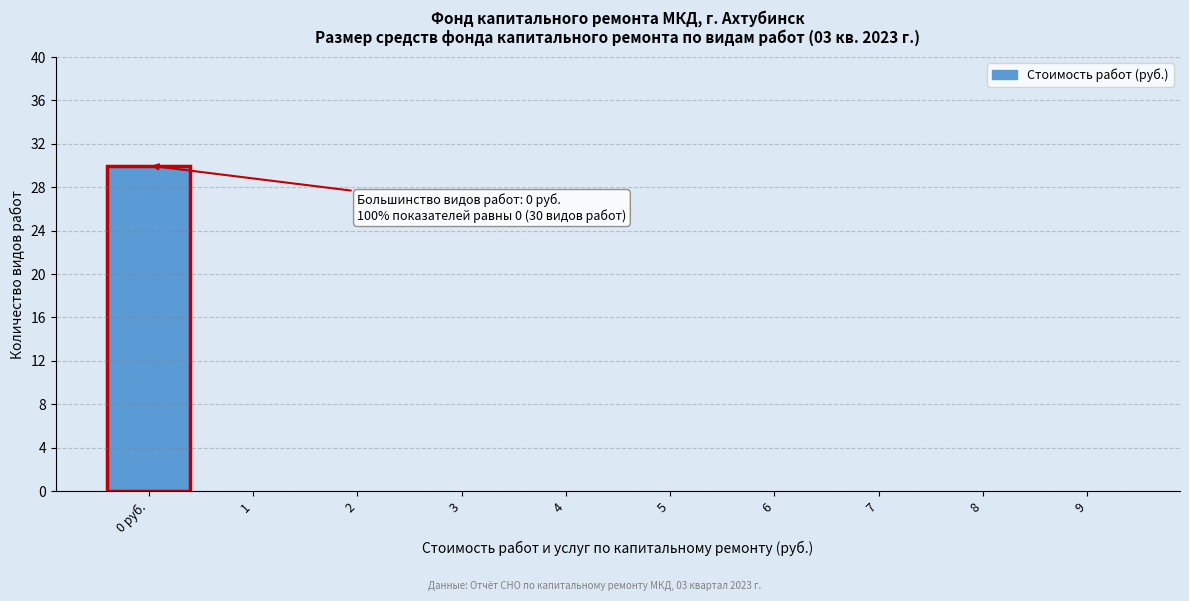

Reading right to left, what are all the values shown in this chart?

9=0	8=0	7=0	6=0	5=0	4=0	3=0	2=0	1=0	0 руб.=30